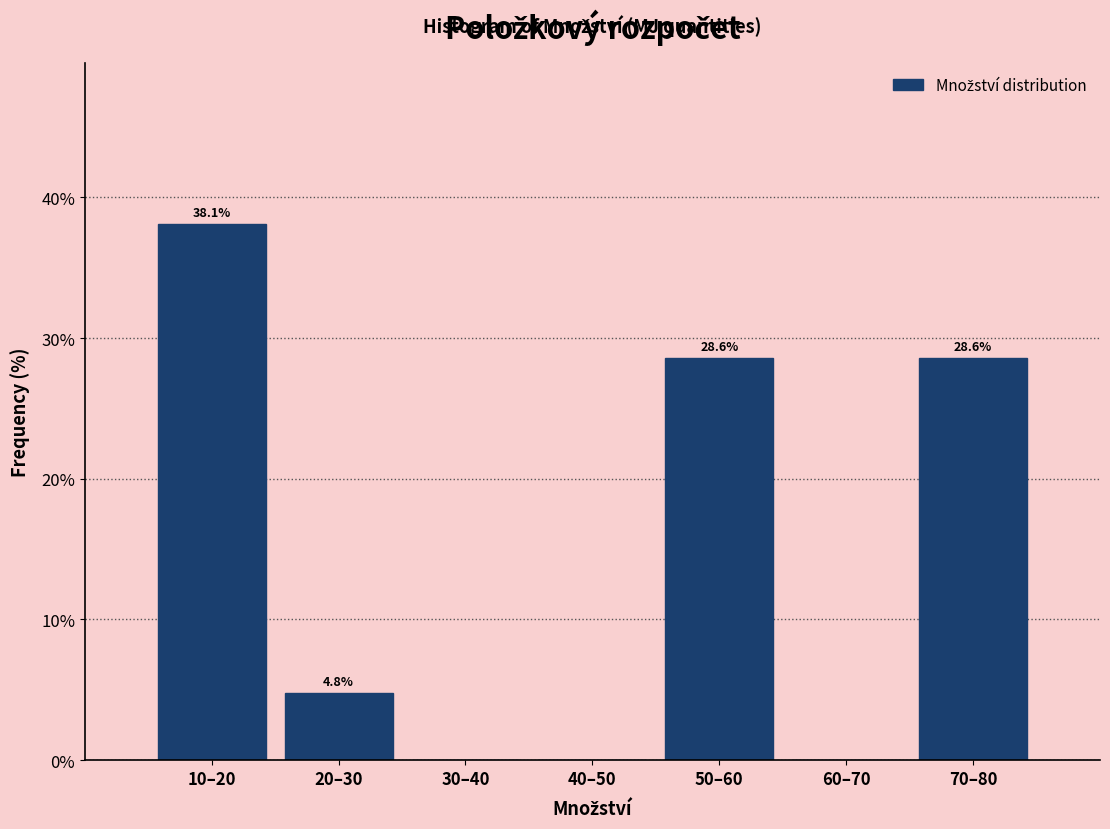

Reading right to left, list all the values displayed in this chart.

70–80=28.6	60–70=0.0	50–60=28.6	40–50=0.0	30–40=0.0	20–30=4.8	10–20=38.1